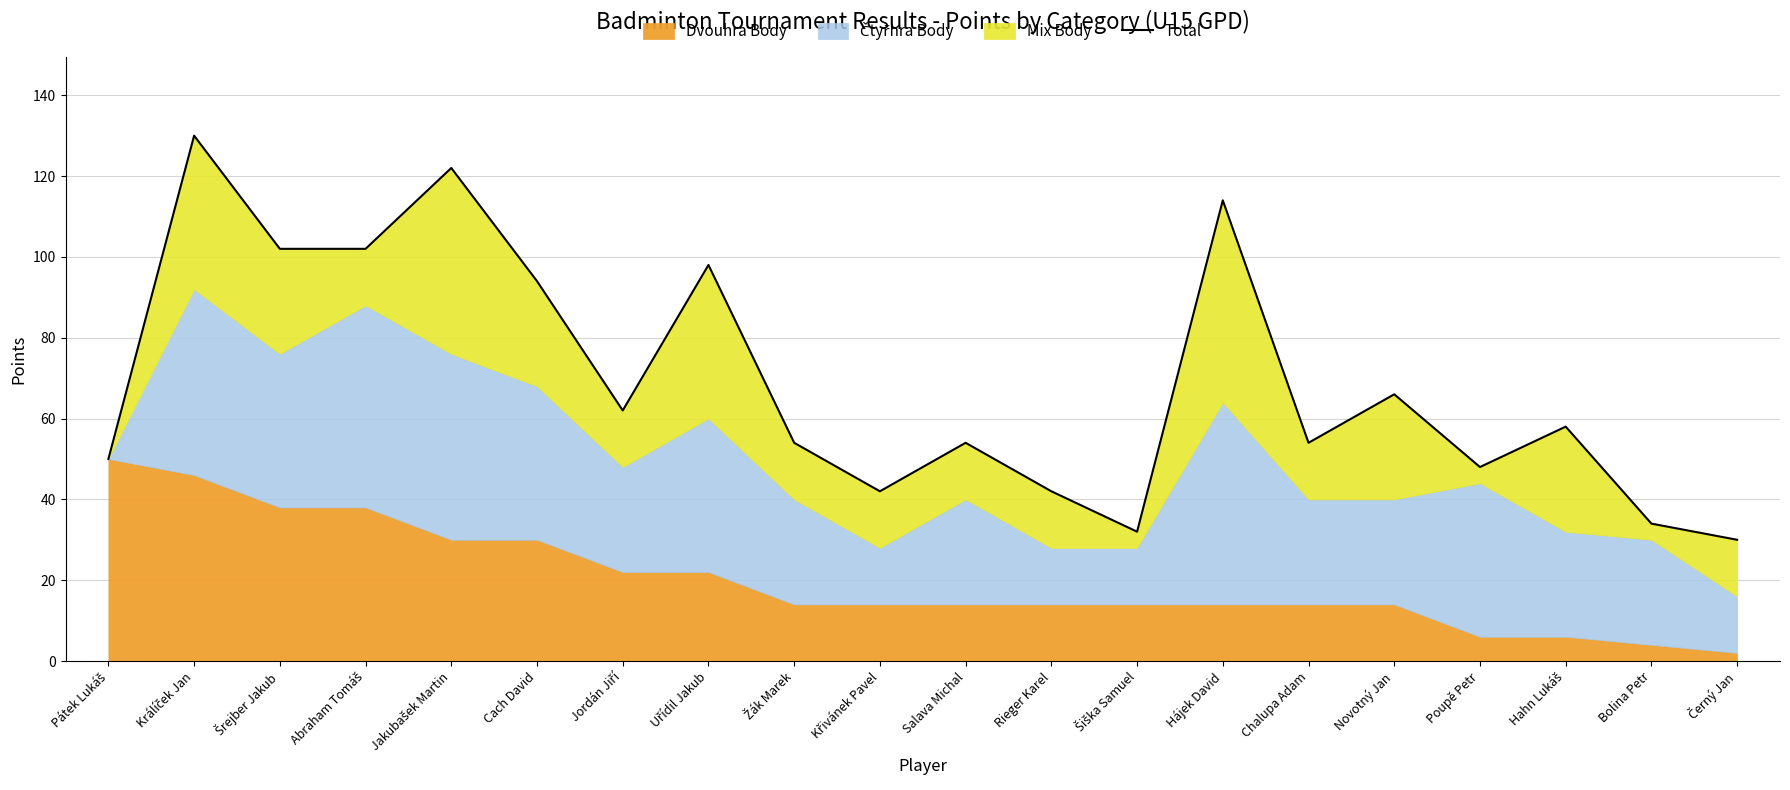

At which category does the chart reach its minimum across all series?

Černý Jan